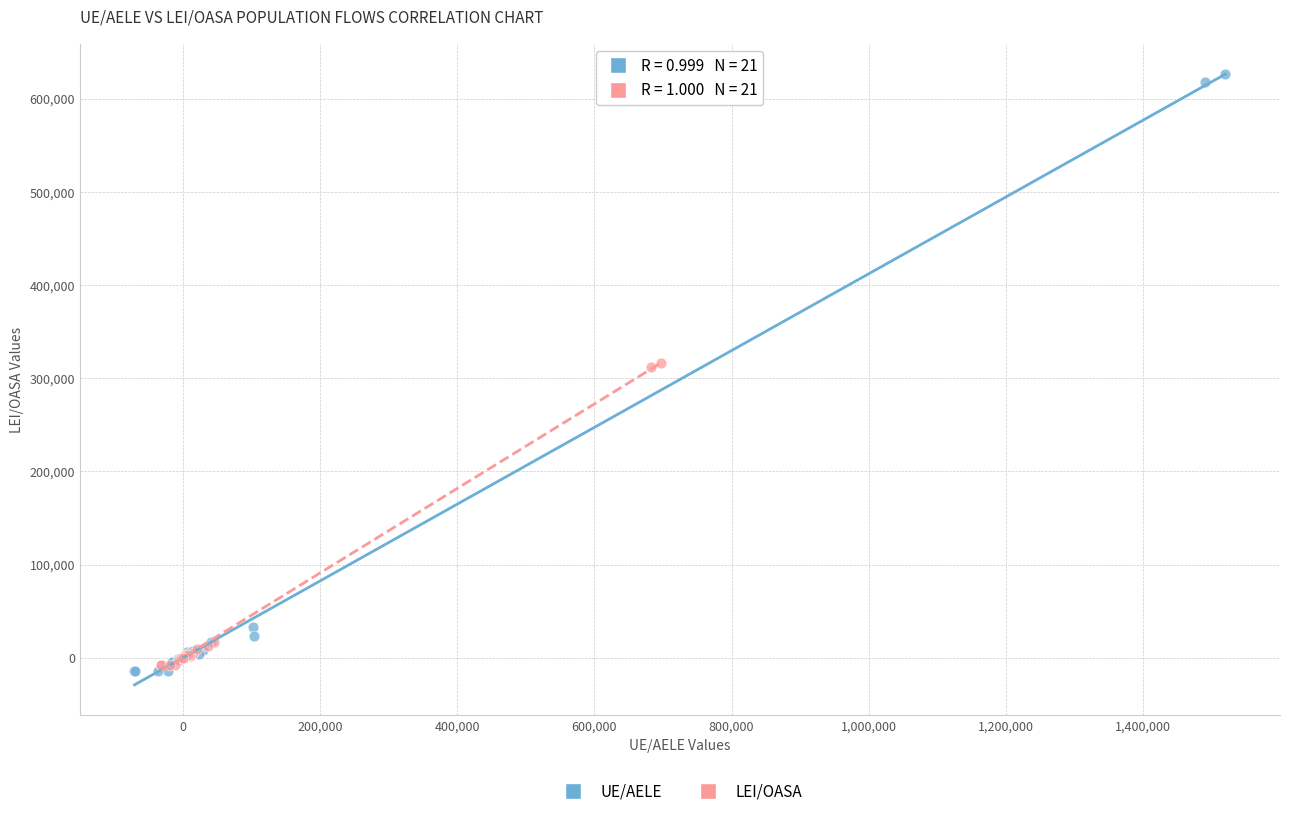

Which series has the largest Y range (max minus min)?

UE/AELE